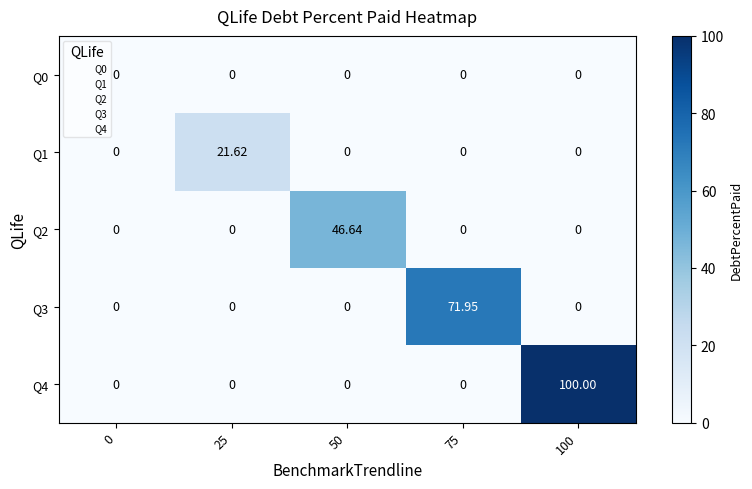

Between 75 and 100, which series saw the biggest shift?

Q4